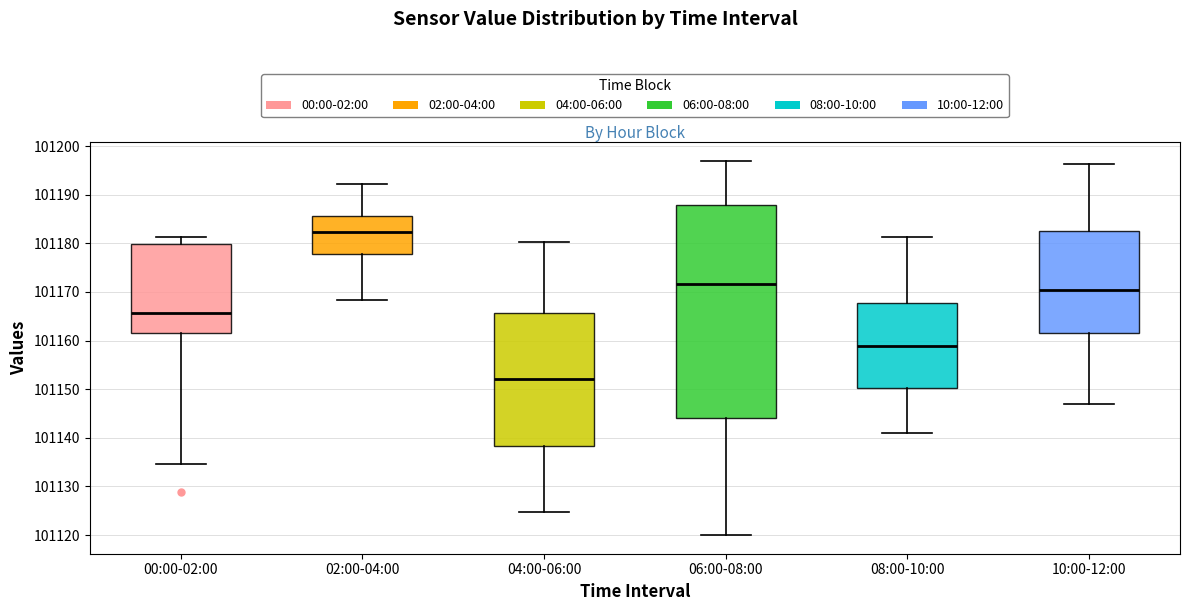

Where does the upper whisker of the box for 10:00-12:00 end on the y-axis? The values are not printed on the chart, so give them approximately, as read against the axis.

101196